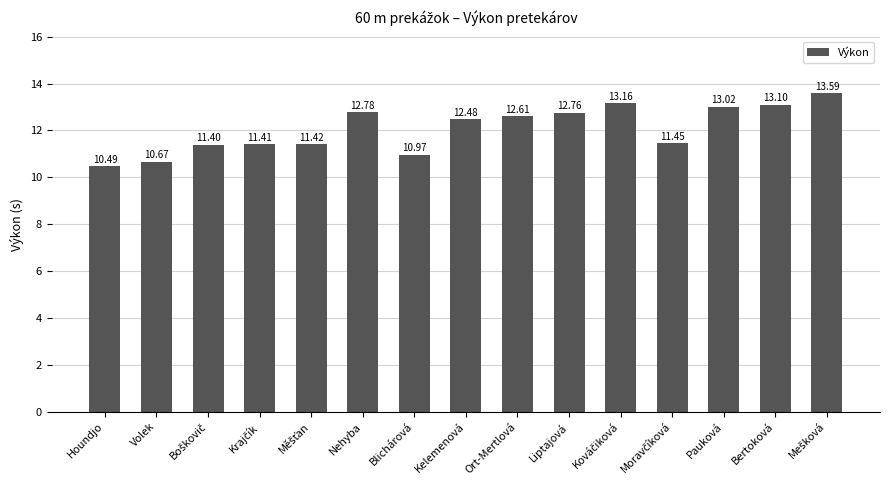

Which category has the lowest value across all series?

Houndjo